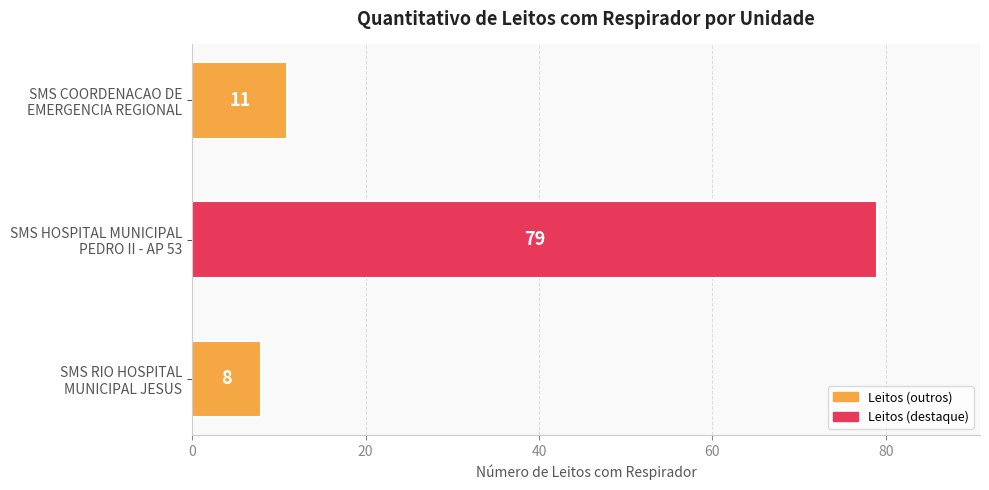

What is the minimum value shown in the chart?

8